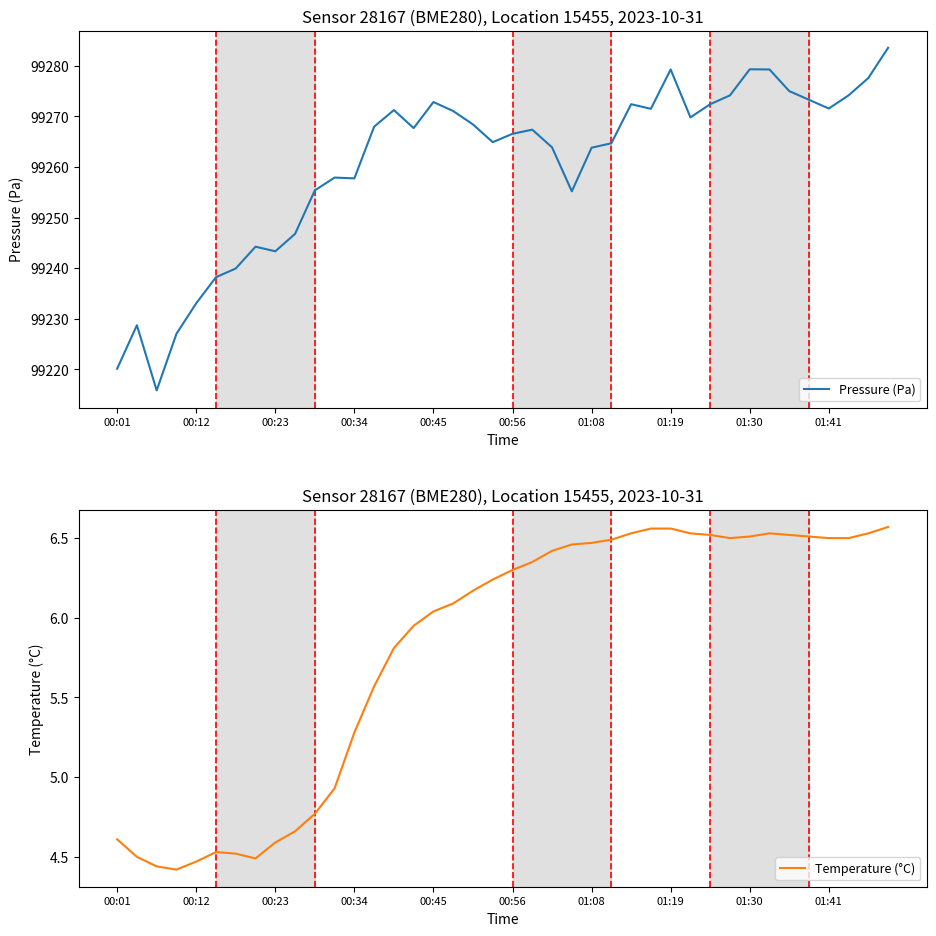

What is the lowest value of the Pressure (Pa) series?

99215.8